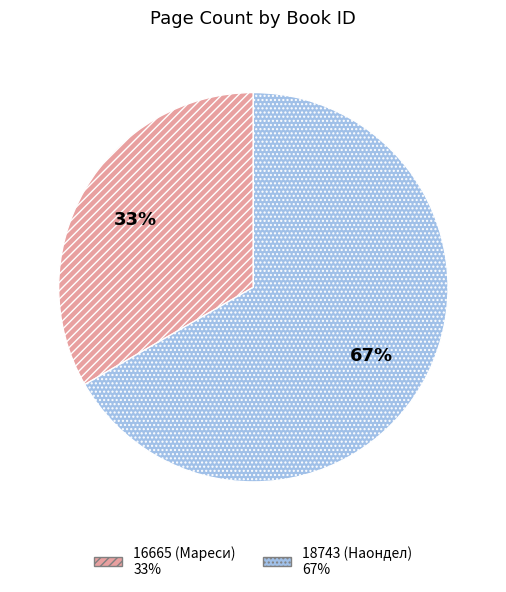

Which category accounts for the majority?

18743 (Наондел)